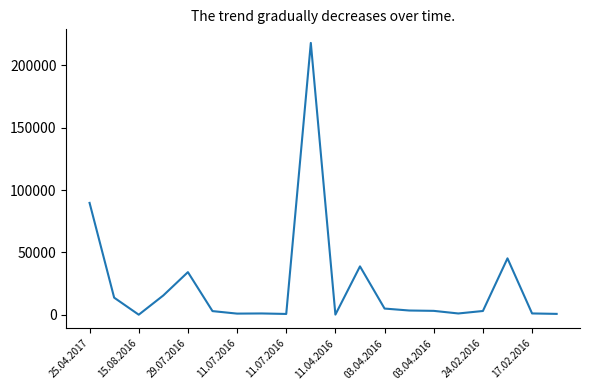

How many points are lower than both their immediate neighbors (excluding endpoints)?

5